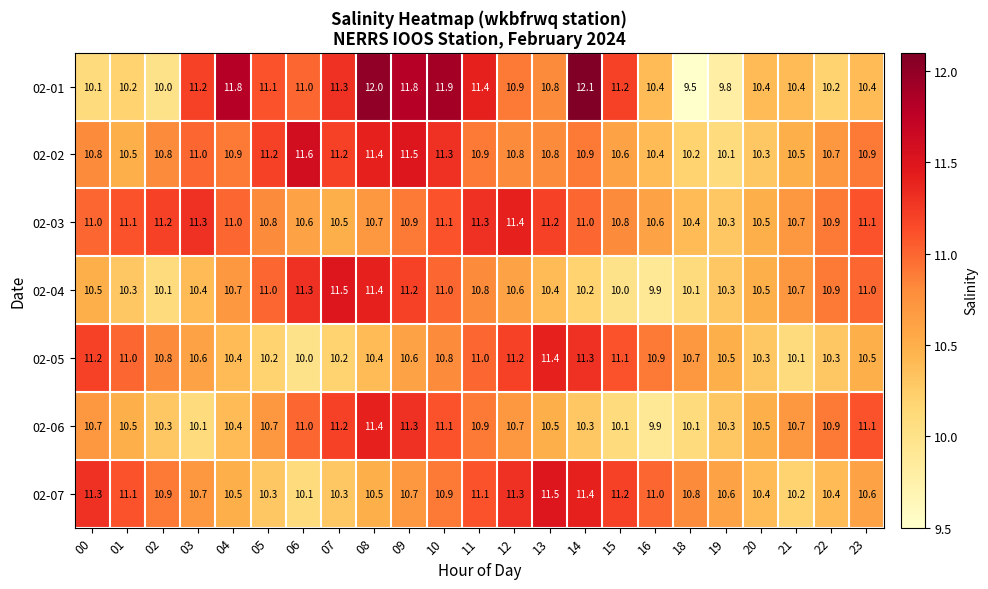

True or false: 02-04 has a value of 15.5 at 07.

False